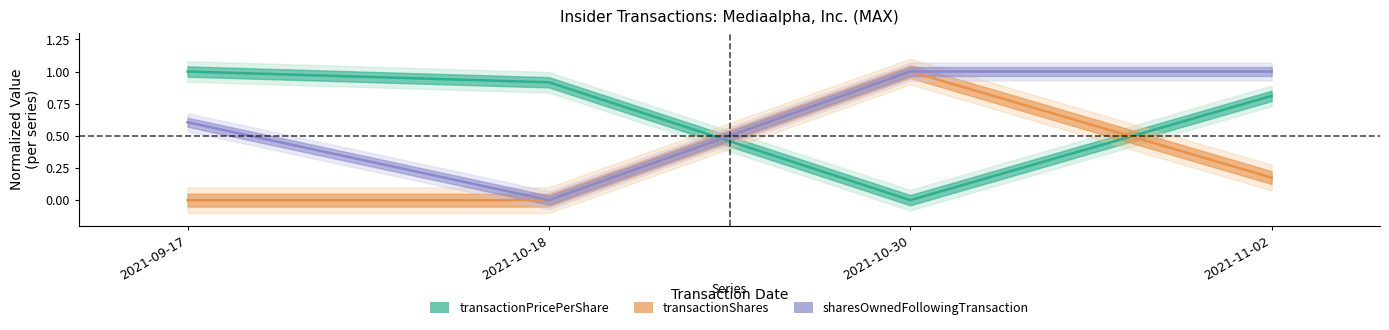

Between 2021-10-18 and 2021-11-02, which series saw the biggest shift?

sharesOwnedFollowingTransaction